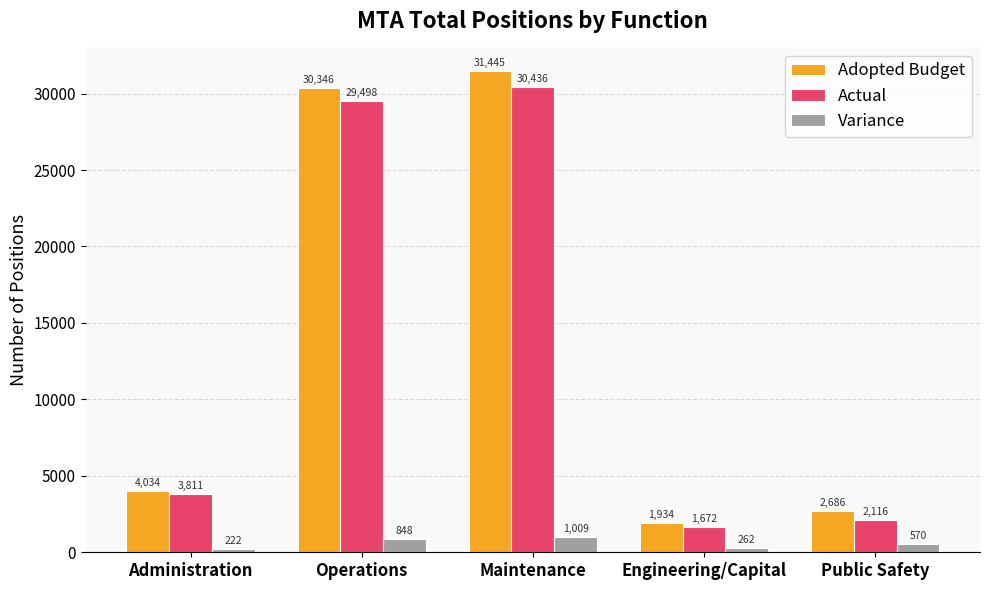

The Adopted Budget series shows 15069.0 at Operations. True or false?

False